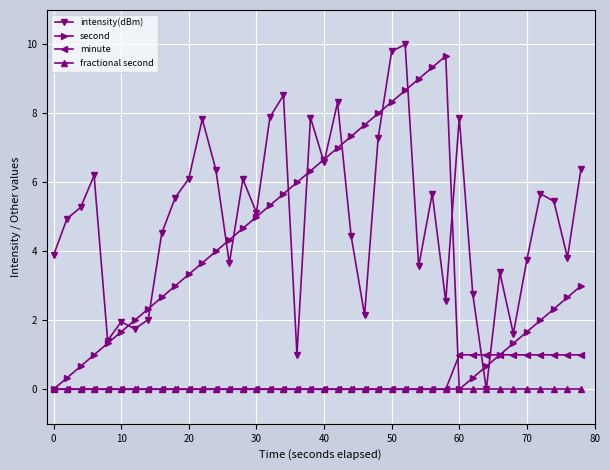

What is the maximum value shown in the chart?

10.0